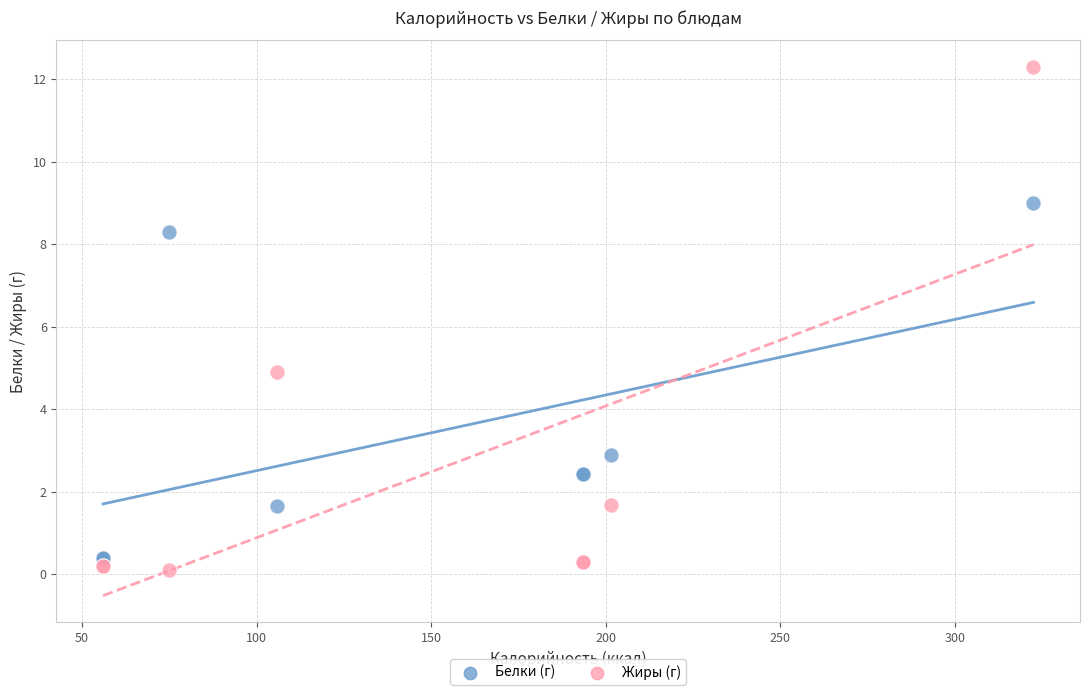

Across all series, what Y value is closest to 6?

4.9